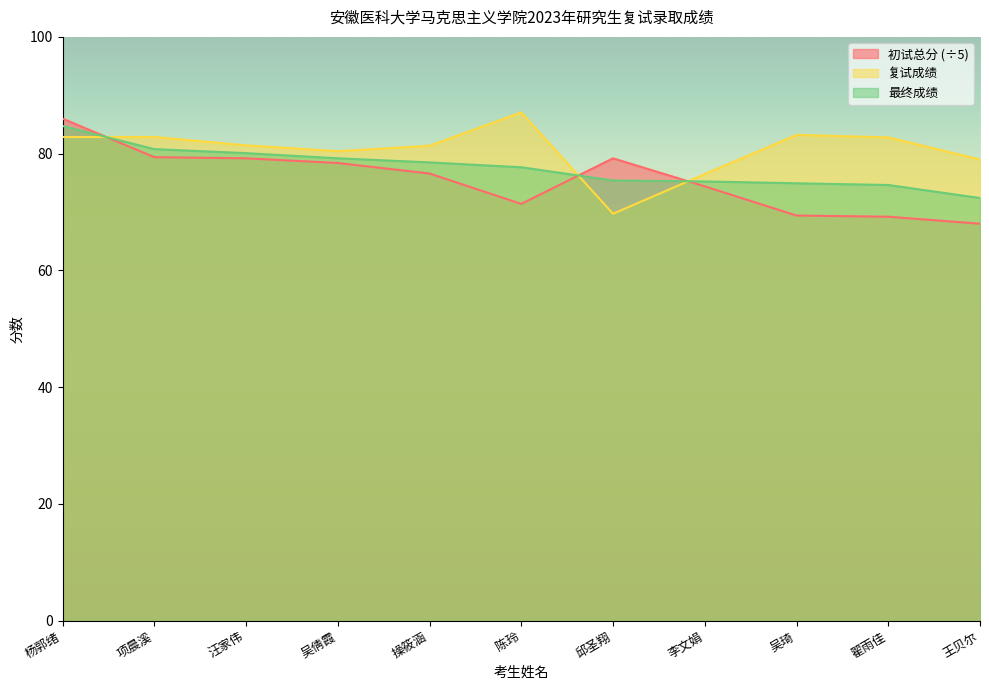

What is the difference between the highest and lowest values at 陈玲?

15.7